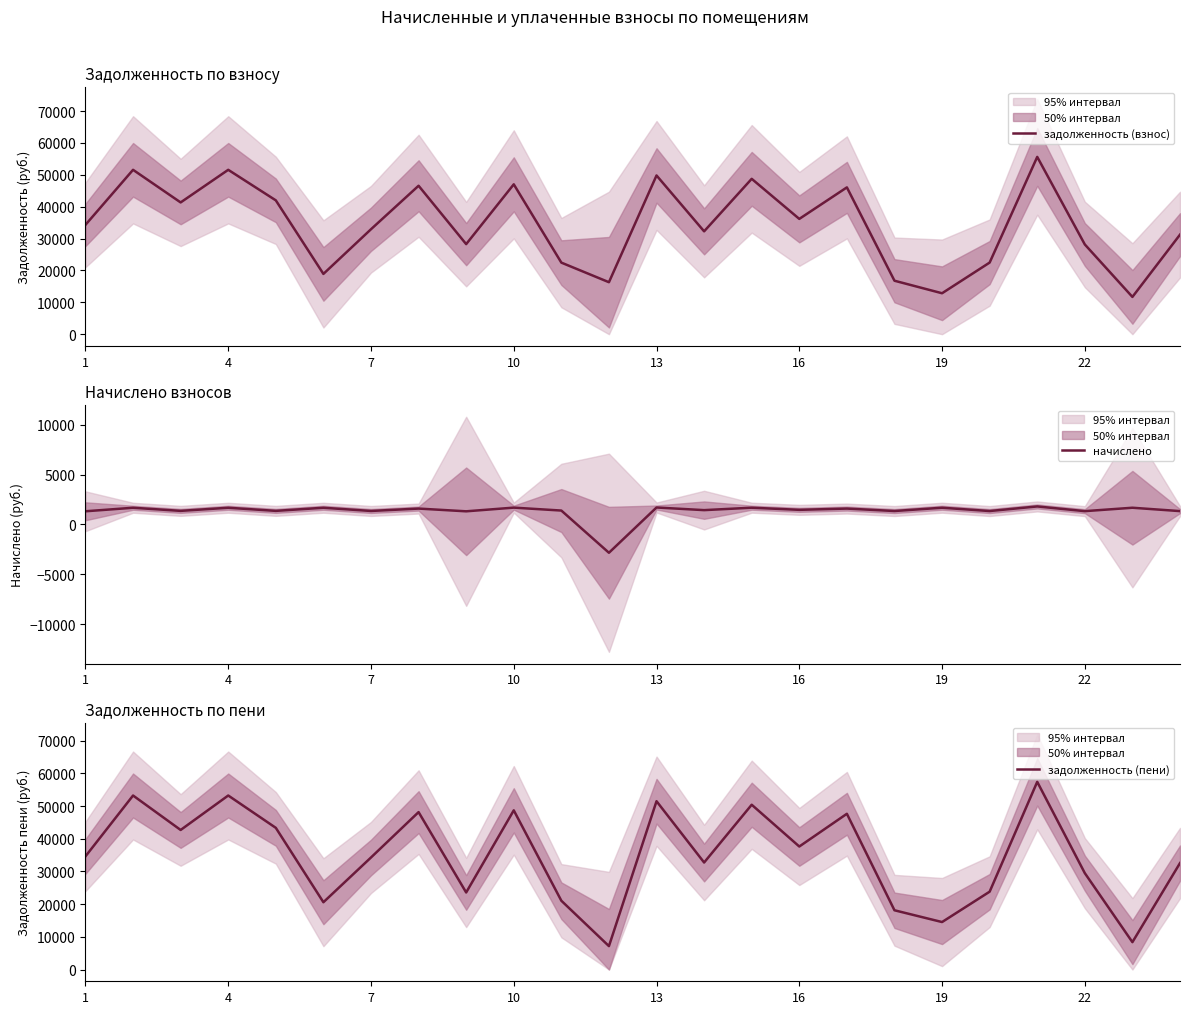

What is the average value of the задолженность (взнос) series?

34369.4